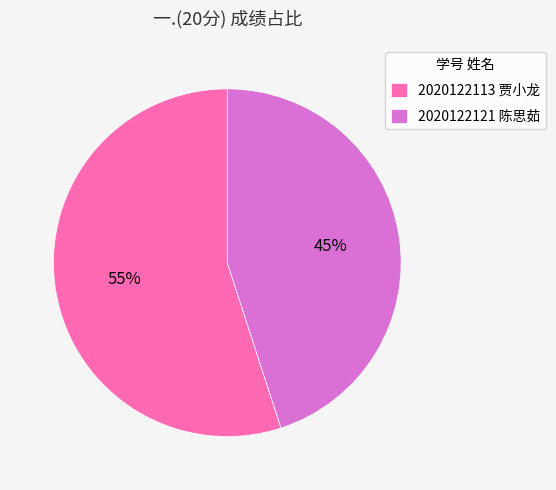

Which category accounts for the majority?

2020122113 贾小龙